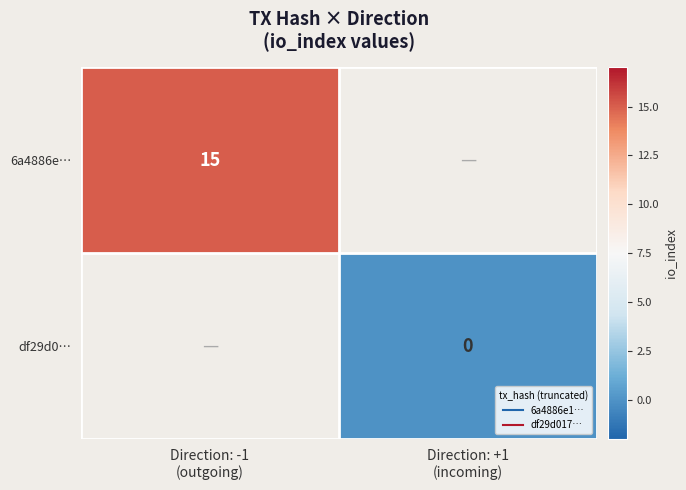

Is the value of df29d0… at Direction: -1 (outgoing) greater than the value of 6a4886e… at Direction: +1 (incoming)?

No